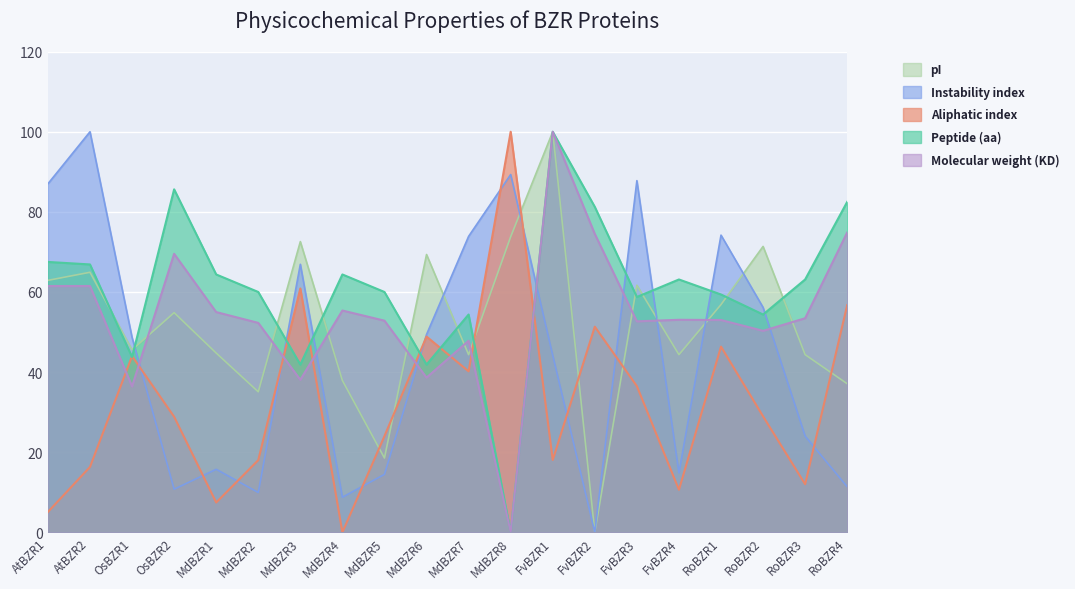

At which category does Molecular weight (KD) reach its first local valley?

OsBZR1